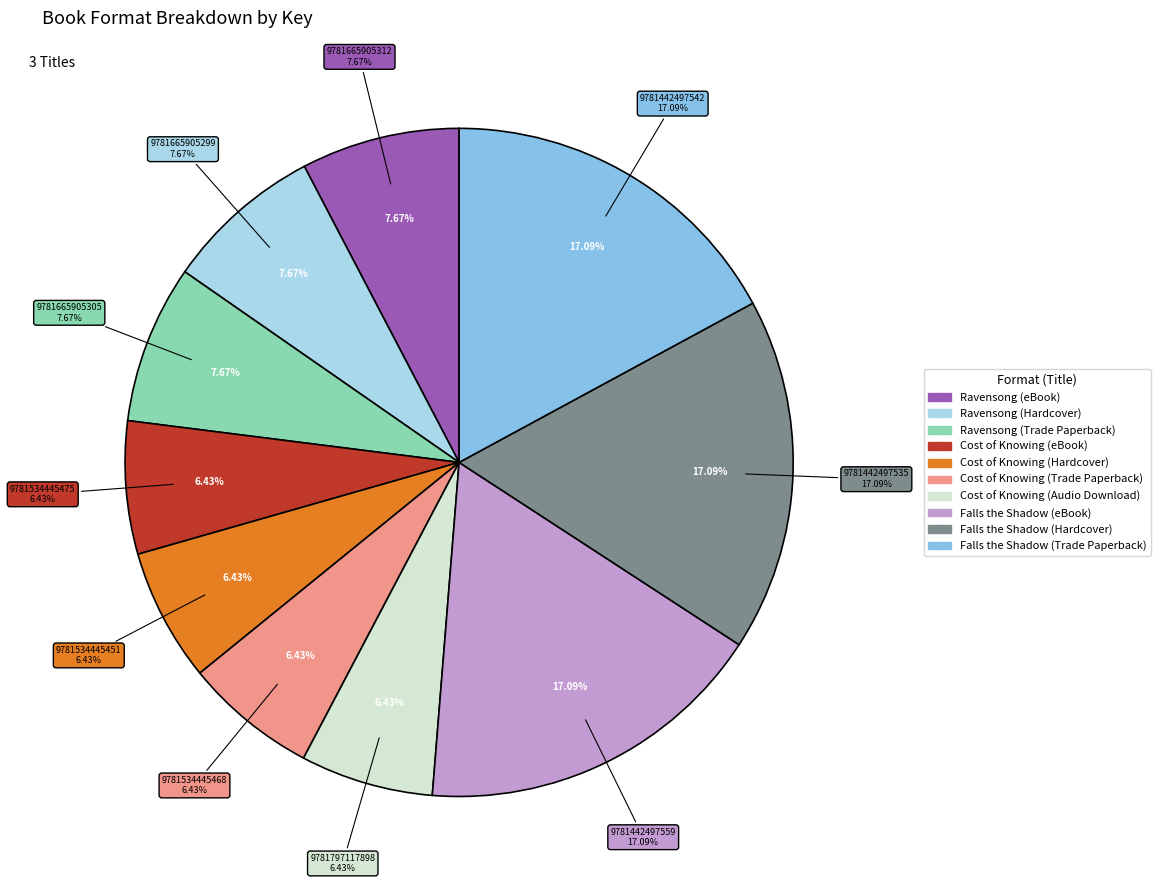

To the nearest percent, what is the difference between the largest and smallest slice percentages?

11%